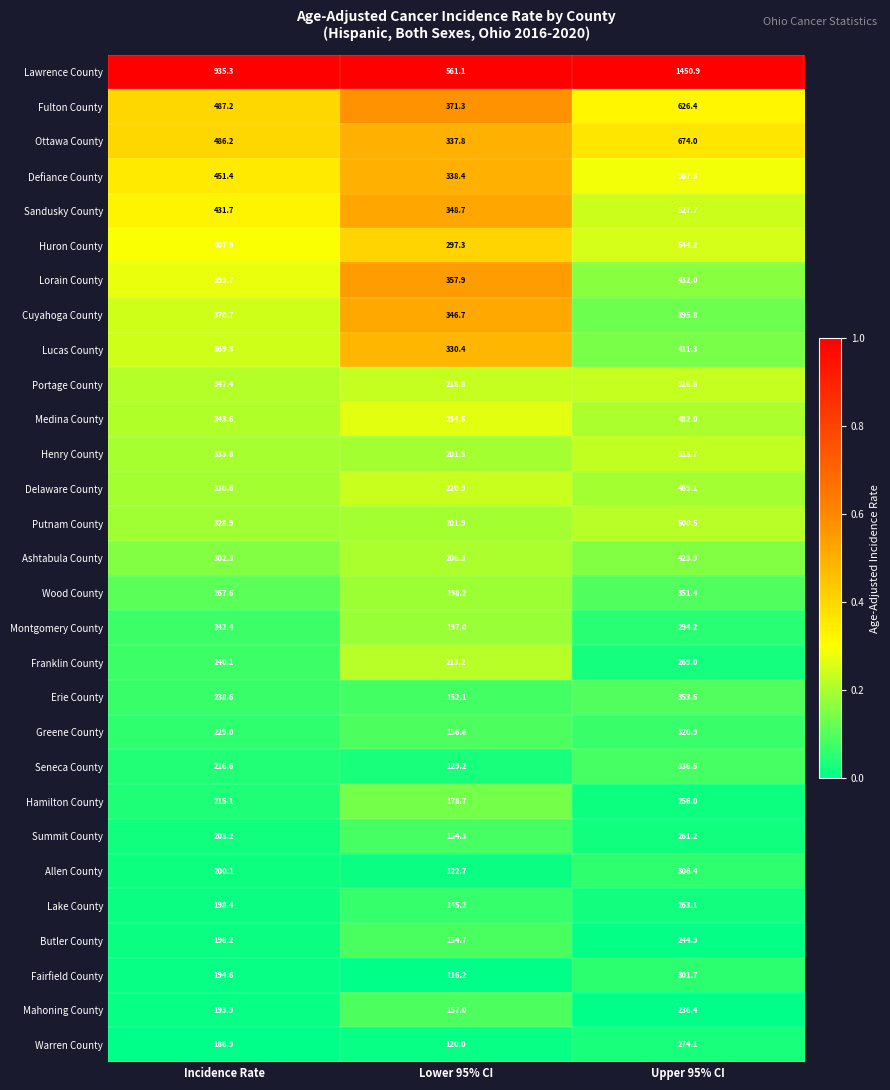

The Montgomery County series shows 294.2 at Upper 95% CI. True or false?

True